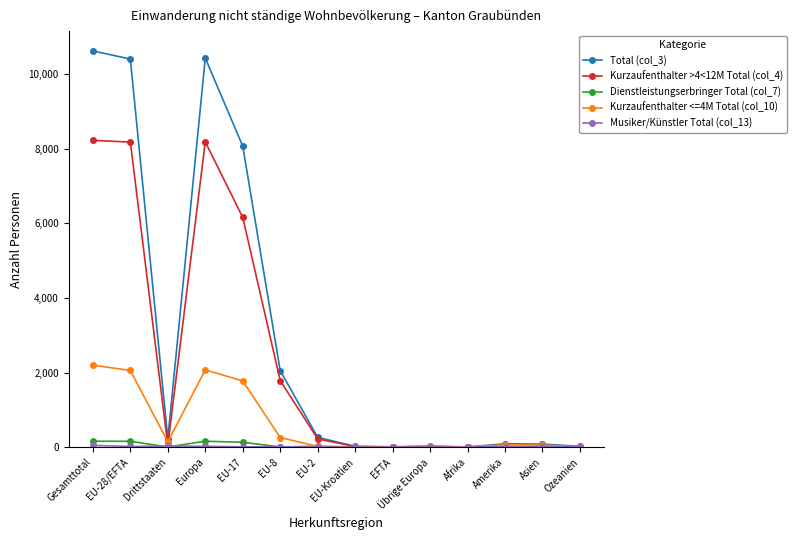

Where does the Dienstleistungserbringer Total (col_7) series first go above 2?

Gesamttotal